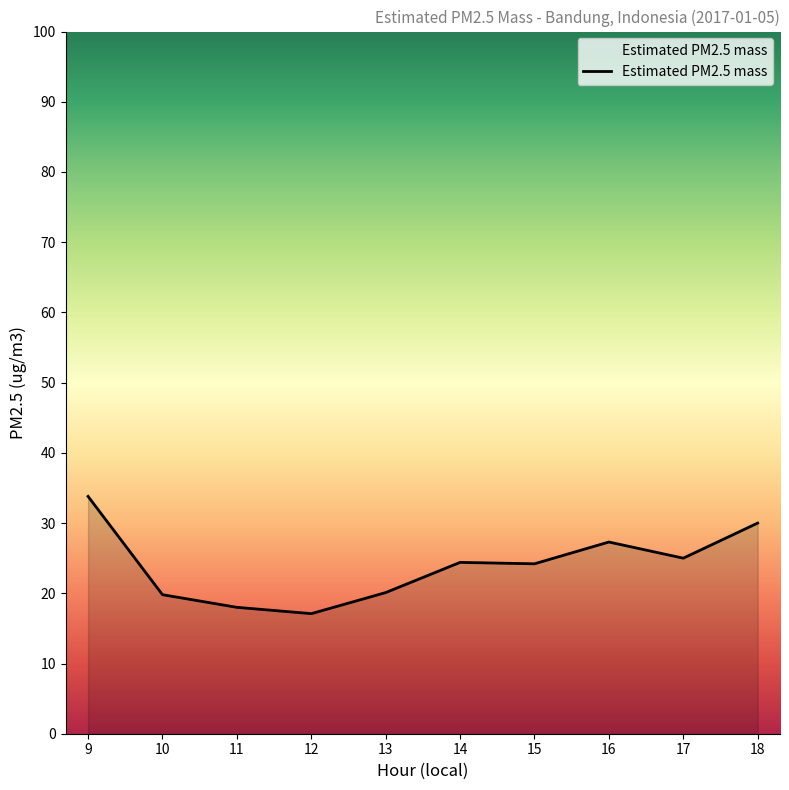

What is the difference between the maximum and minimum values?

16.7